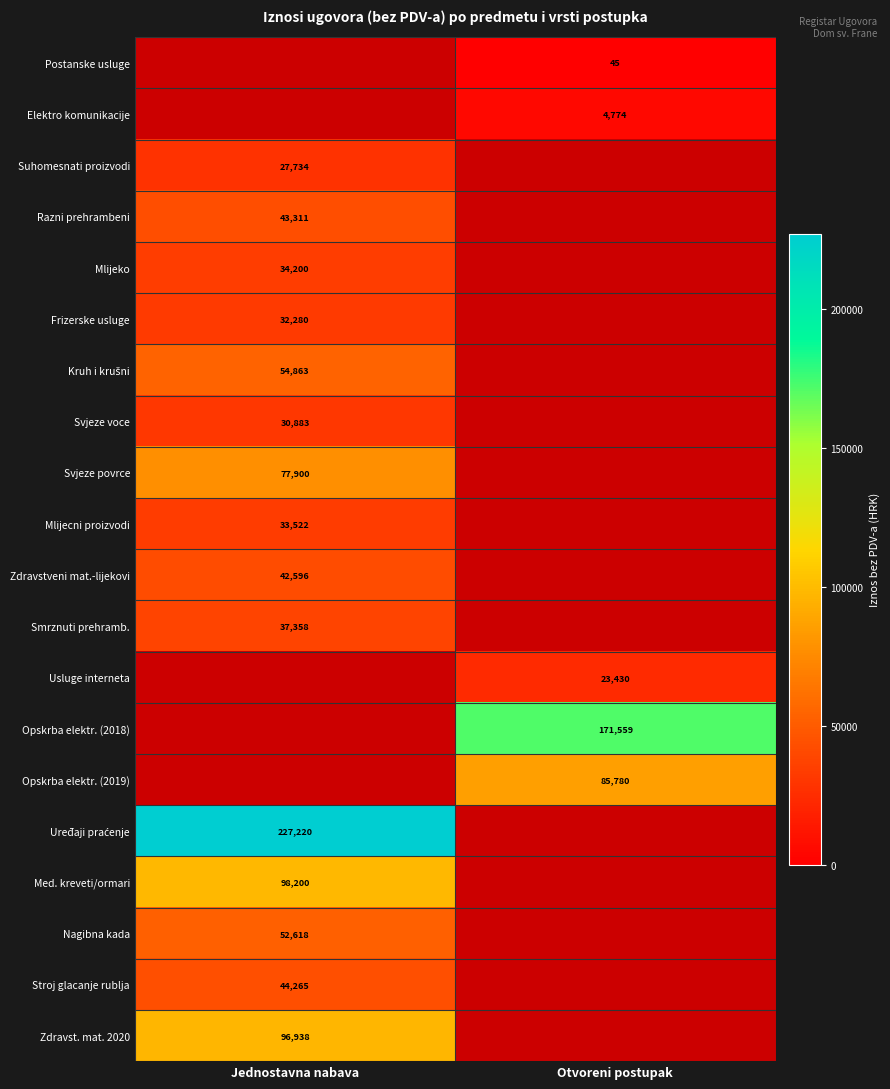

The Zdravstveni mat.-lijekovi series shows 11188.0 at Jednostavna nabava. True or false?

False